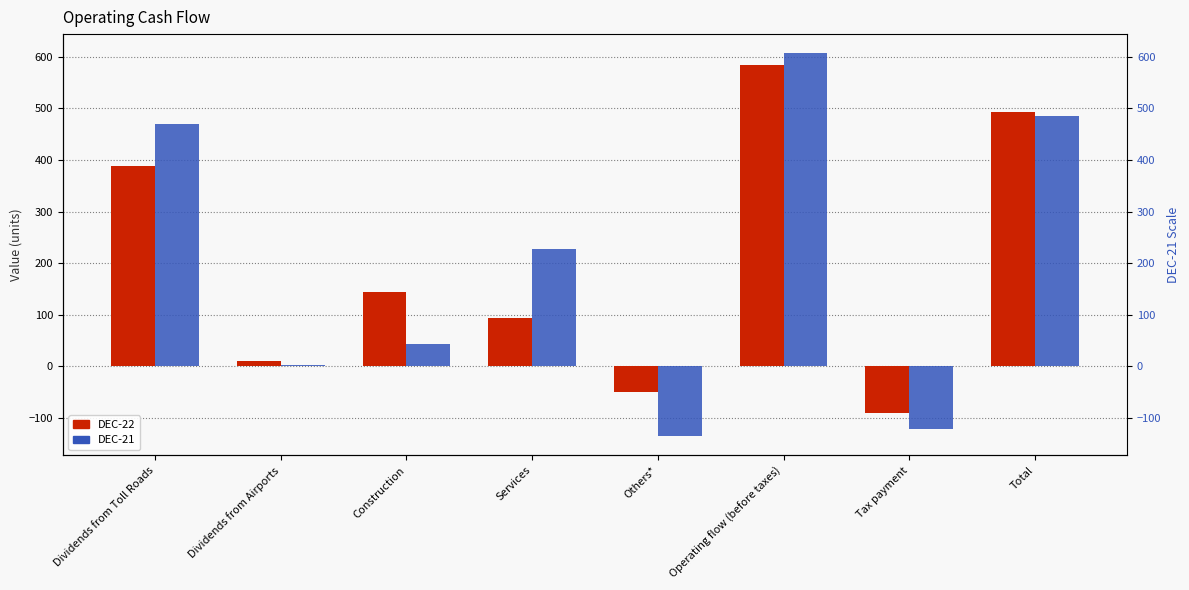

Reading left to right, what are all the values shown in this chart?

DEC-22: 388	10	144	93	-51	584	-91	493
DEC-21: 469	3	44	227	-136	607	-121	486